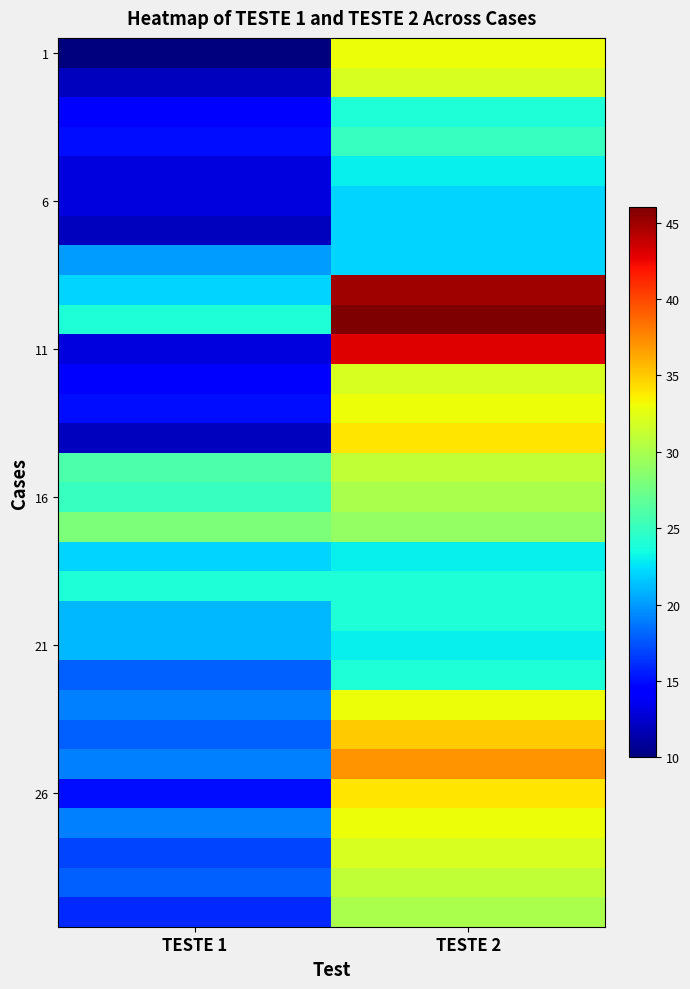

At how many categories does at least one series exceed 37?

1